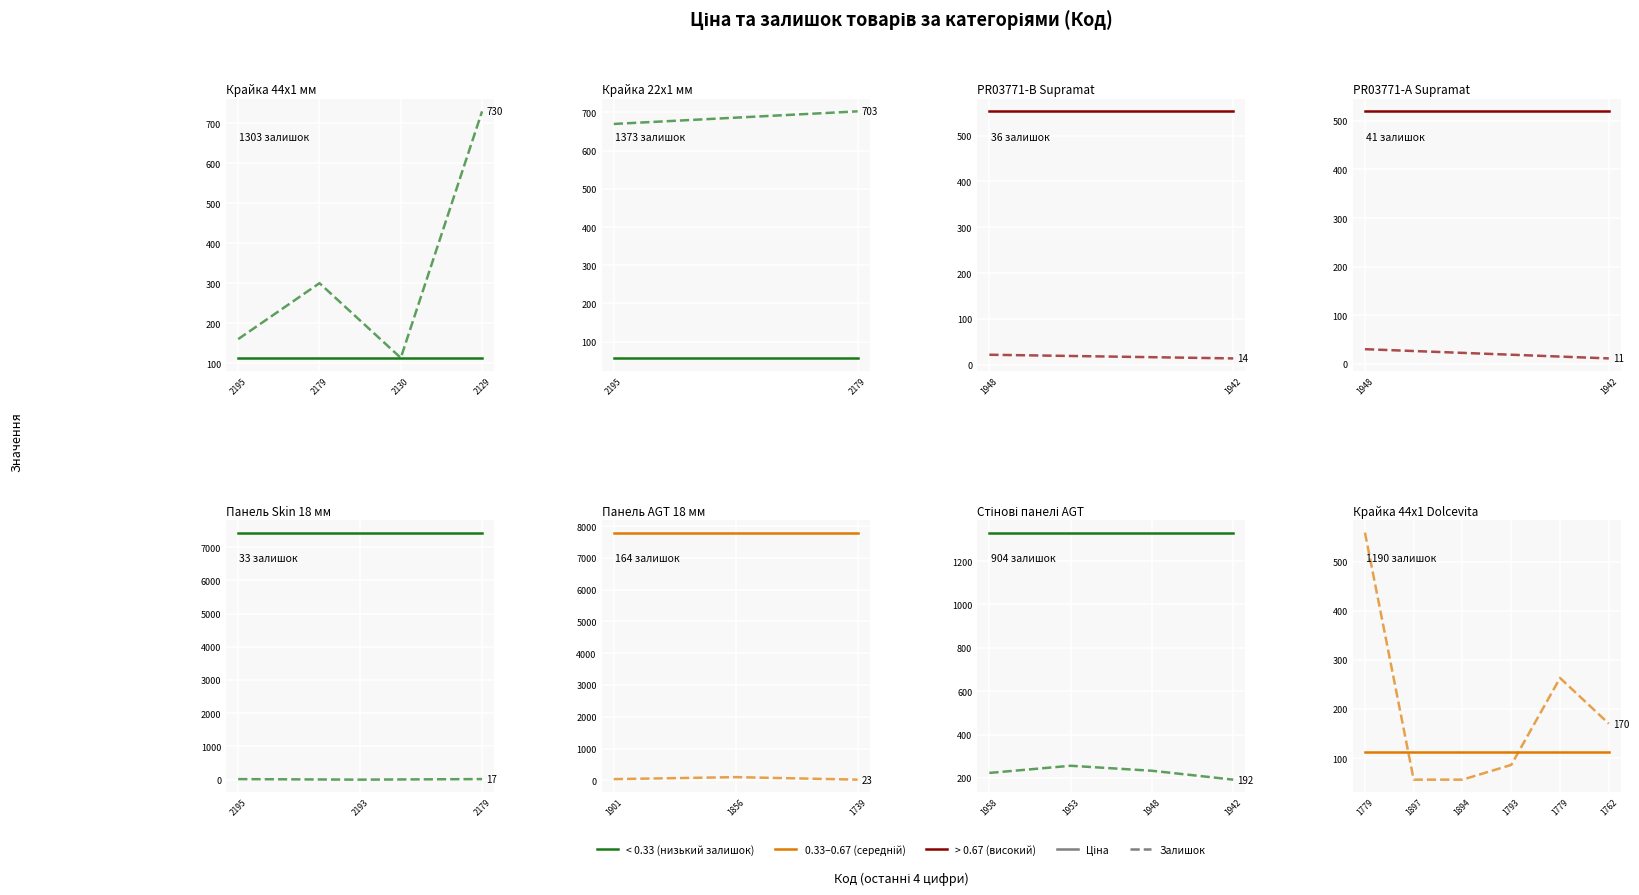

The Ціна series shows 111.7 at 1897. True or false?

True